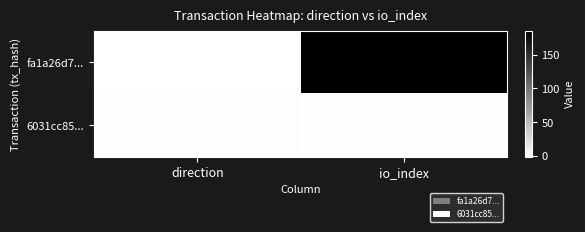

Which series has the largest range (max minus min)?

fa1a26d7...